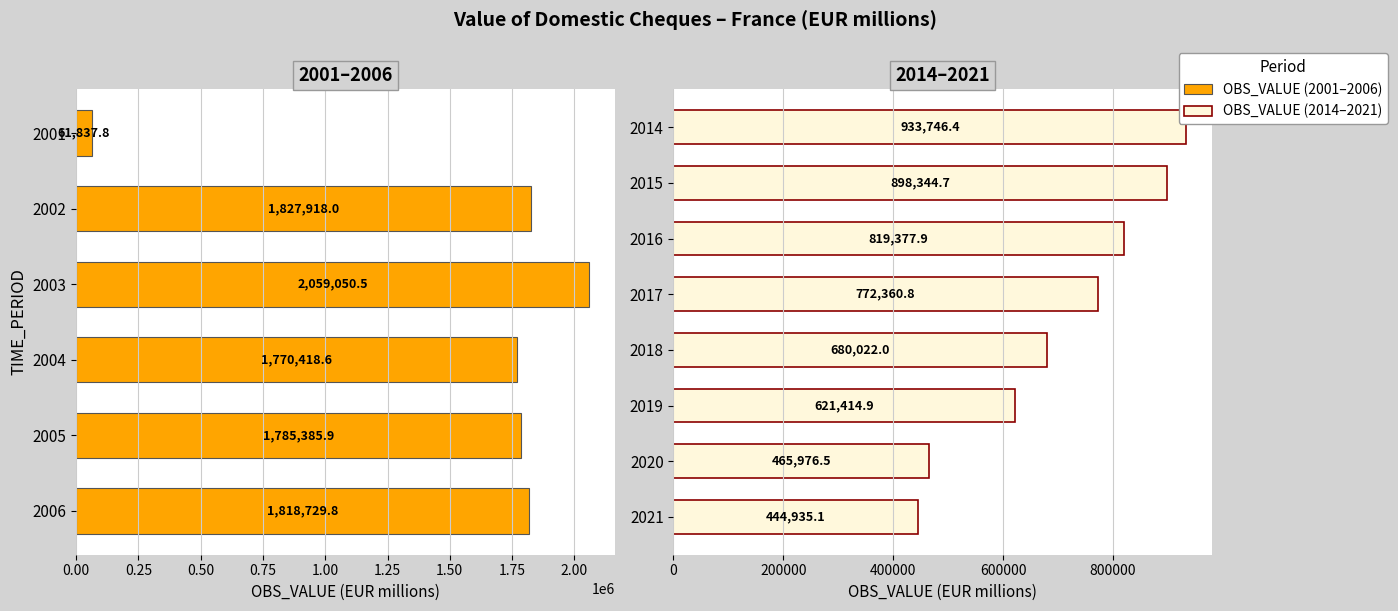

What is the value of the 6th bar from the left?

1818729.8